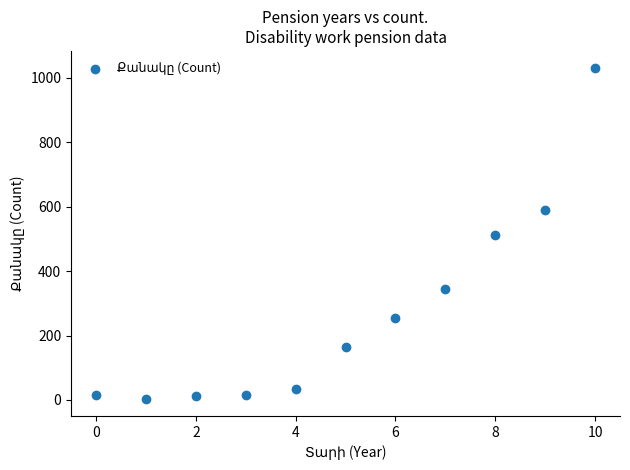

What is the range of Y values (max minus min)?

1030